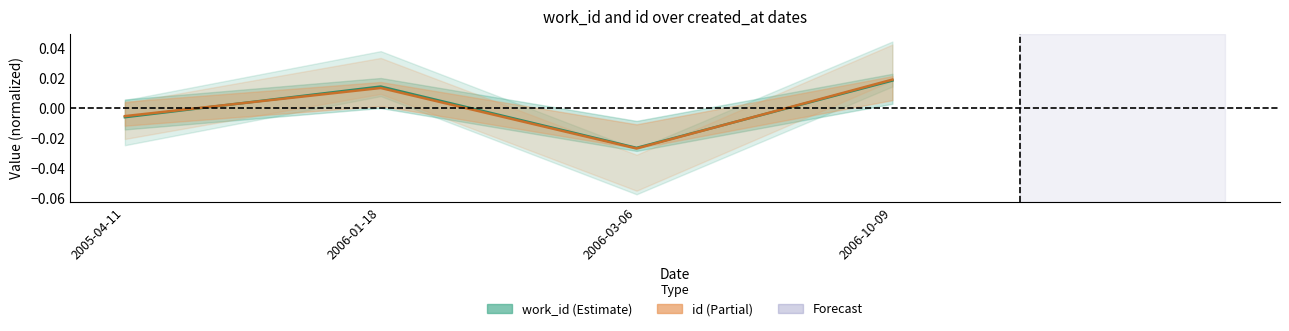

Where do work_id and id first cross each other?

2005-04-11 and 2006-01-18